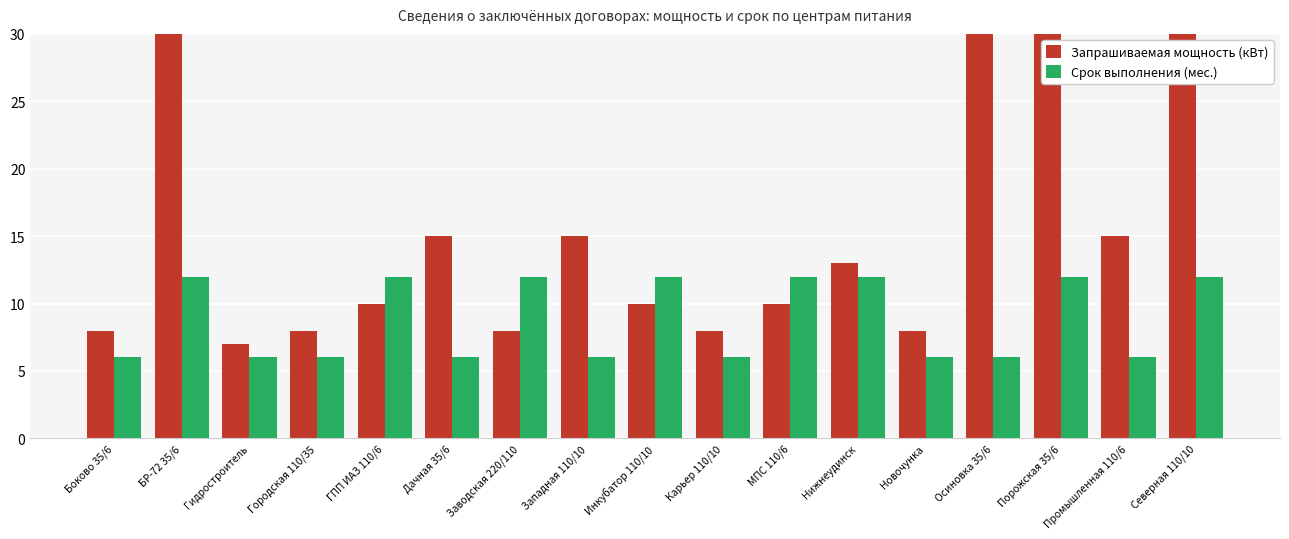

List the series in order of their peak value, lowest first.

Срок выполнения (мес.), Запрашиваемая мощность (кВт)